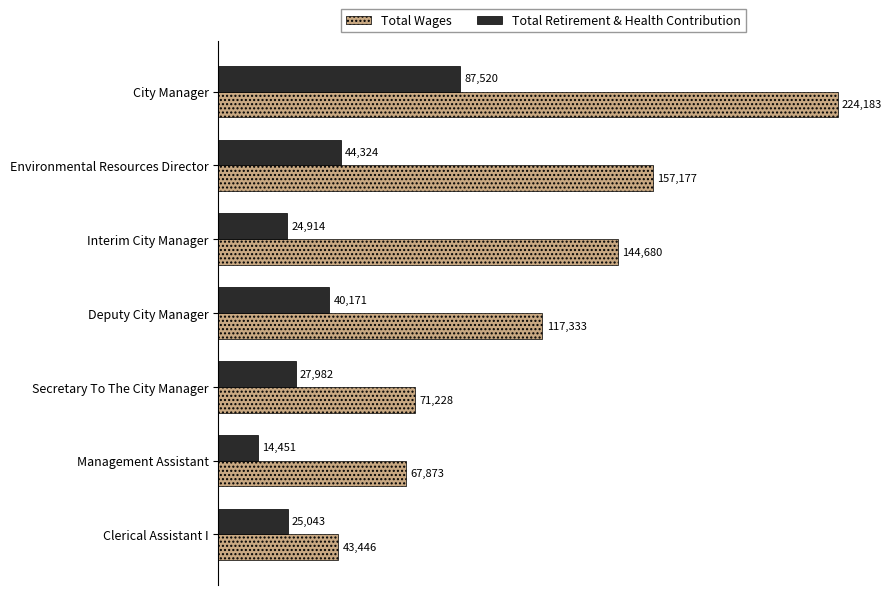

List the labels in order of Total Retirement & Health Contribution value, smallest first.

Management Assistant, Interim City Manager, Clerical Assistant I, Secretary To The City Manager, Deputy City Manager, Environmental Resources Director, City Manager